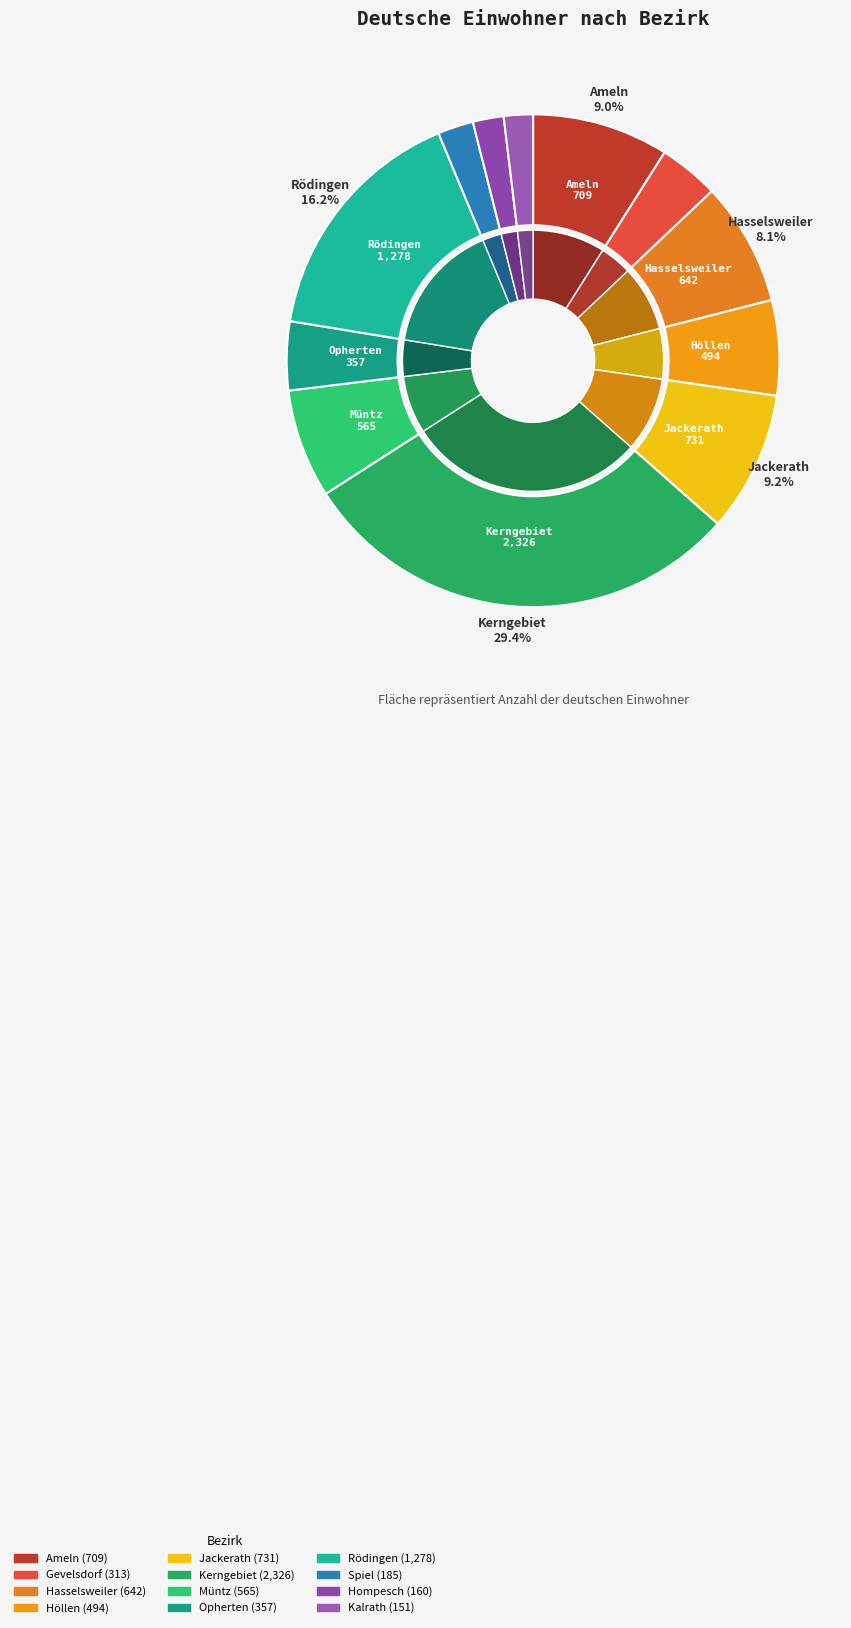

Is Hasselsweiler the majority of the pie?

No